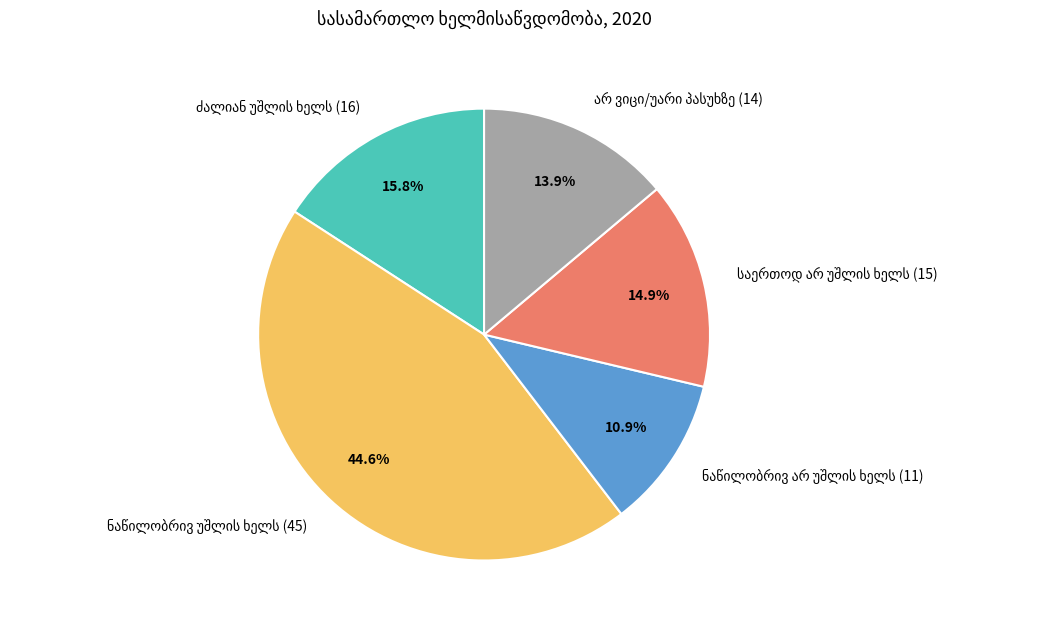

Is there any slice that represents more than half of the pie?

No